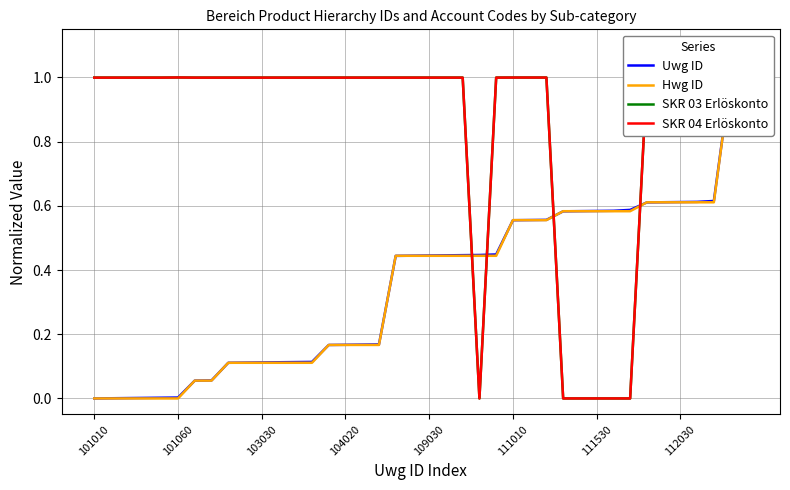

Rank the series at 39 from lowest to highest value.

SKR 04 Erlöskonto, SKR 03 Erlöskonto, Uwg ID, Hwg ID